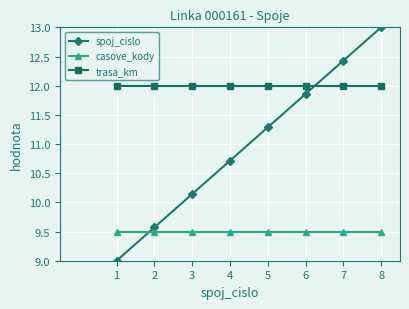

What is the value of the trasa_km point at the 3rd from the left?

12.0